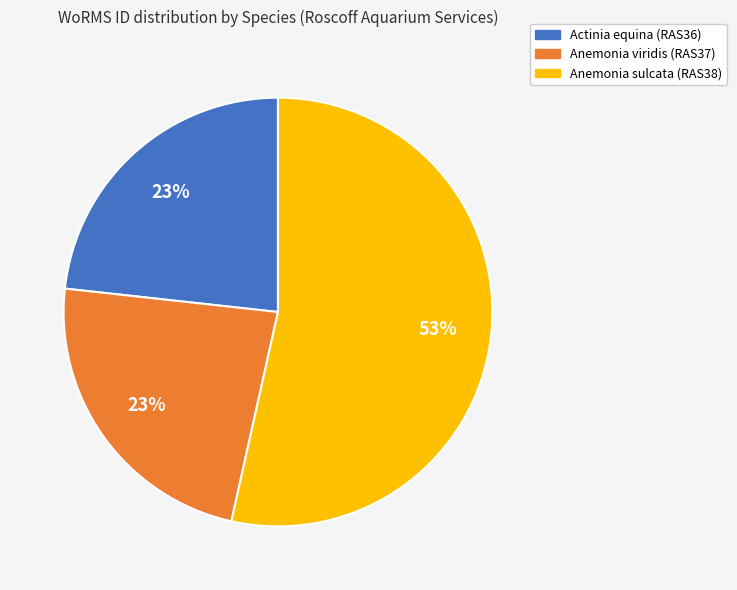

Which category has the biggest portion of the pie?

Anemonia sulcata (RAS38)